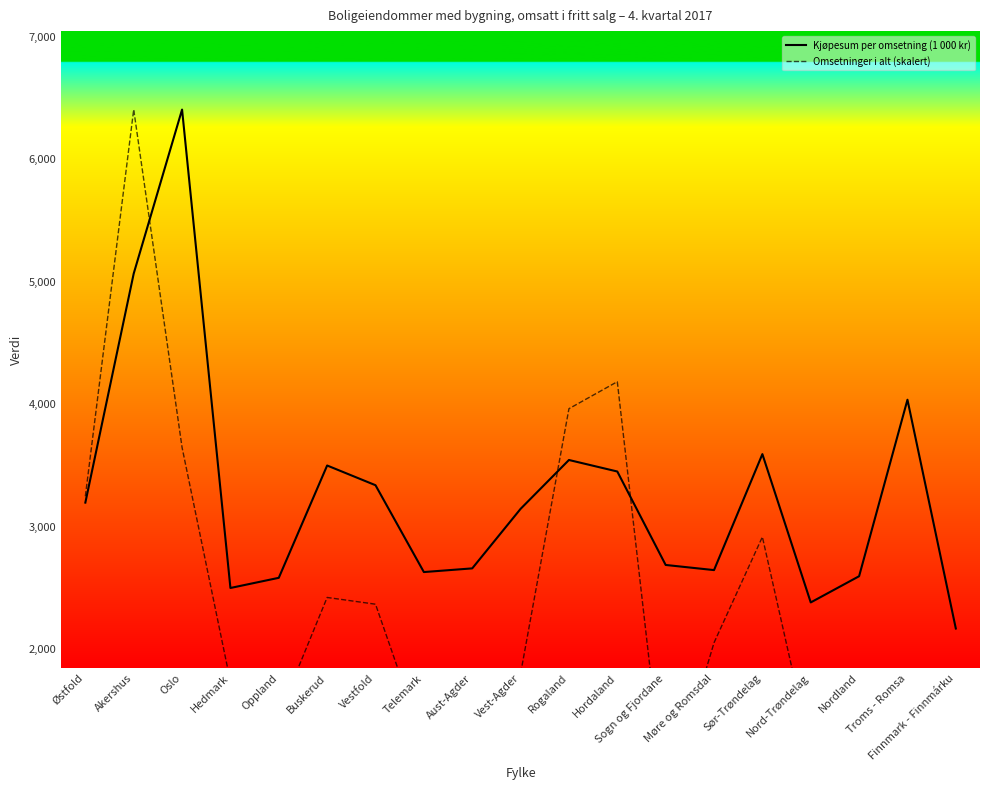

How many interior local peaks does the Omsetninger i alt (skalert) series have?

5